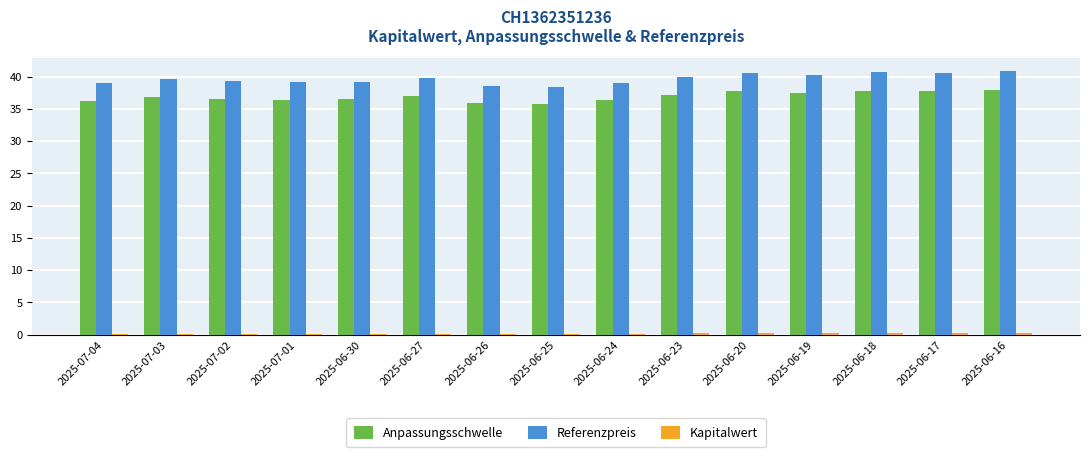

What is the sum of all Referenzpreis values?

594.9